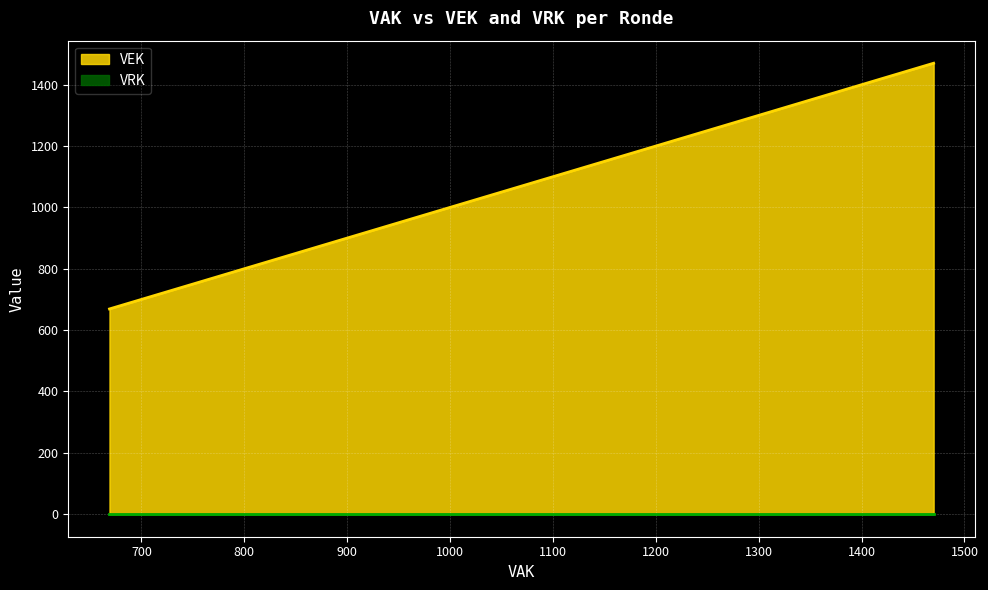

What is the highest value of the VEK series?

1470